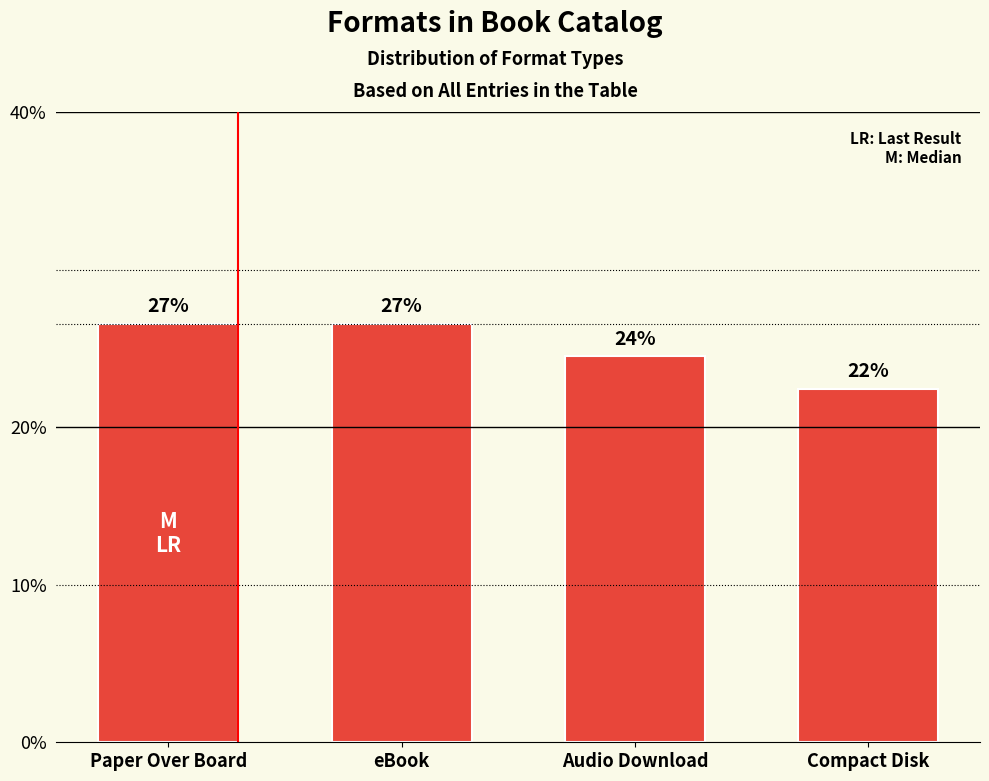

What is the maximum value shown in the chart?

0.3